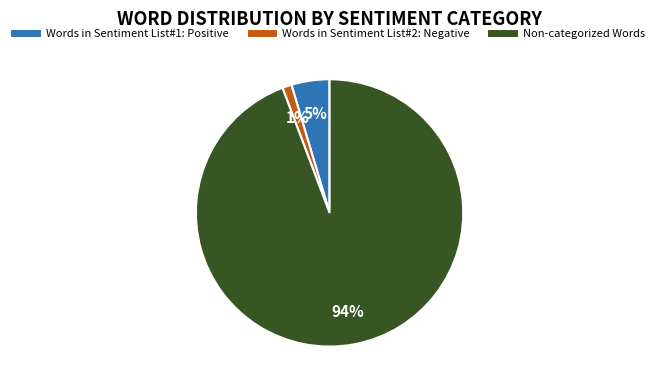

Rank the categories by value from highest to lowest.

Non-categorized Words, Words in Sentiment List#1: Positive, Words in Sentiment List#2: Negative